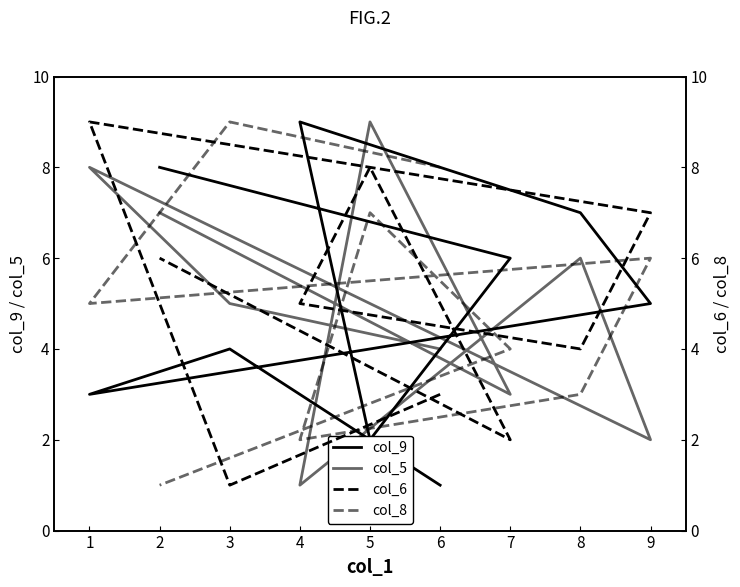

What is the sum of all col_6 values?

45